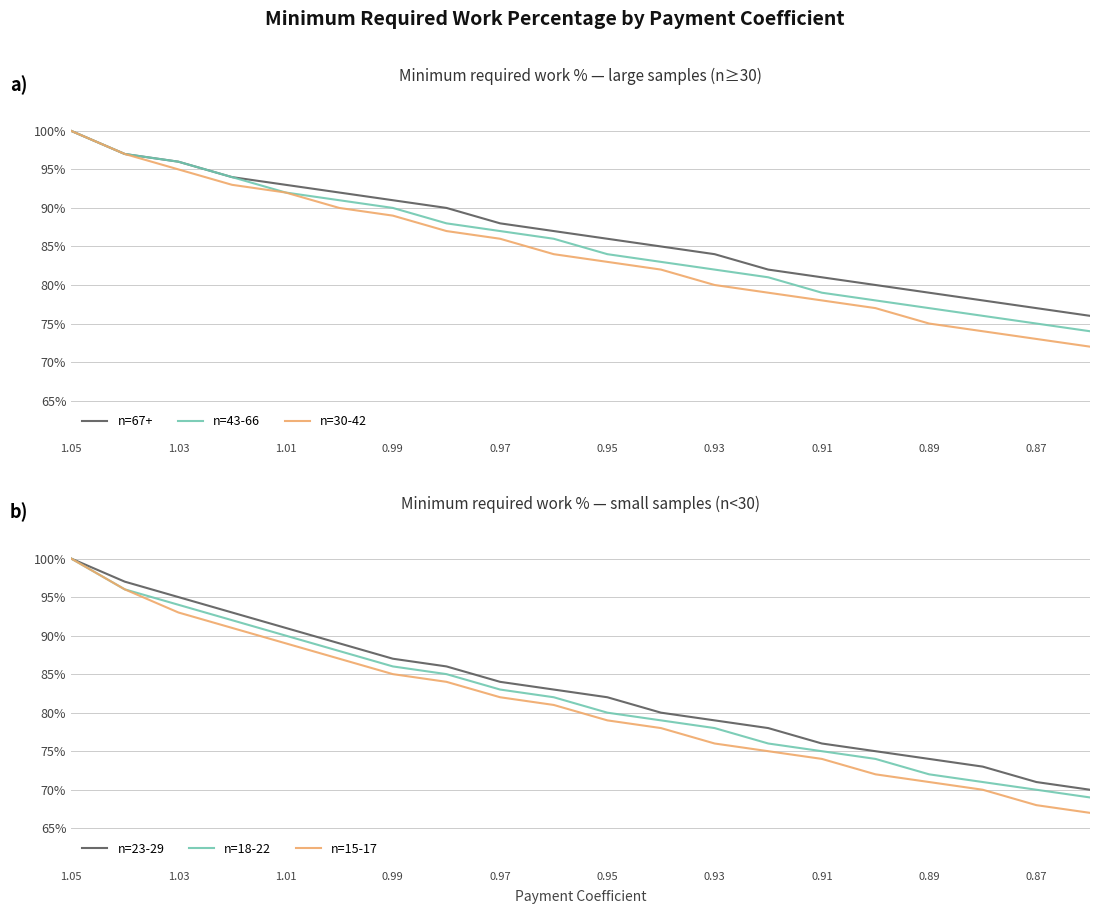

Which series has the largest total across all categories?

n=67+